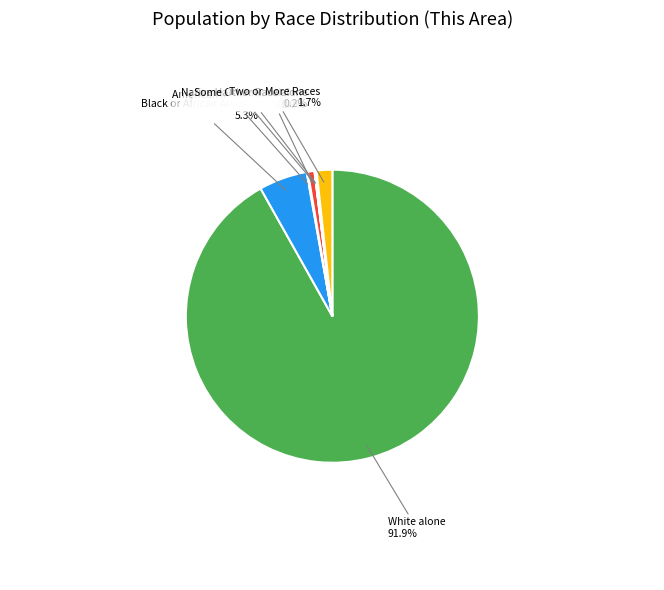

Does any single category account for the majority?

Yes